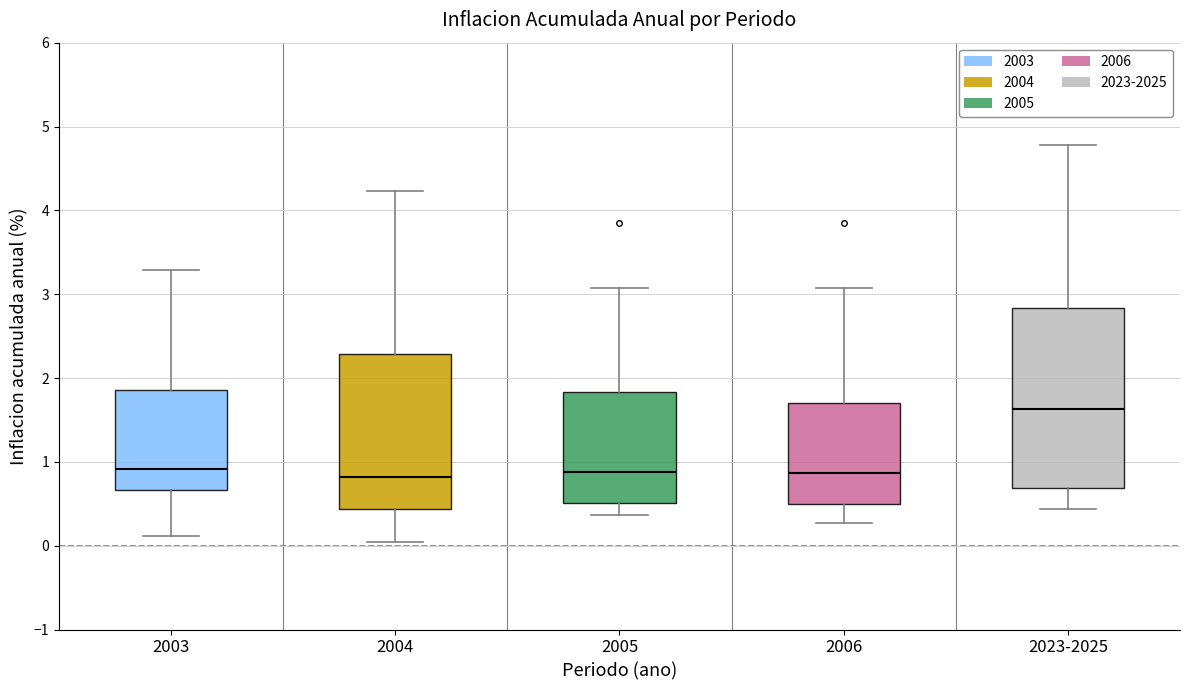

Reading left to right, transcribe this box plot: for each box, give where its median line is, the range the box spans, and where its two whiskers end, as read against the y-axis. The values are not printed on the chart, so give them approximately, as read against the axis.

2003: median 0.9, box 0.7 to 1.9, whiskers 0.1 to 3.3
2004: median 0.8, box 0.4 to 2.3, whiskers 0.0 to 4.2
2005: median 0.9, box 0.5 to 1.8, whiskers 0.4 to 3.1
2006: median 0.9, box 0.5 to 1.7, whiskers 0.3 to 3.1
2023-2025: median 1.6, box 0.7 to 2.8, whiskers 0.4 to 4.8